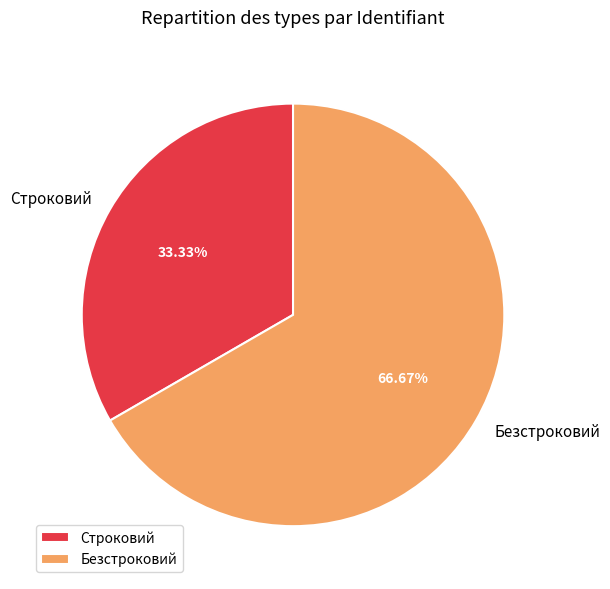

Approximately how many times larger is the value at Строковий compared to Безстроковий?

0.5